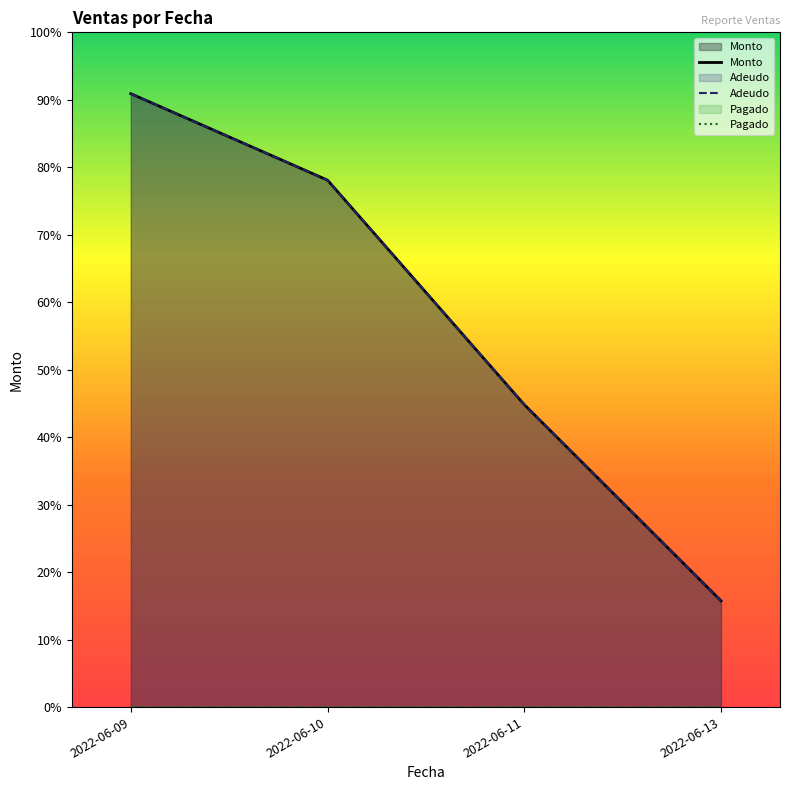

True or false: Pagado and Adeudo intersect in this chart.

False